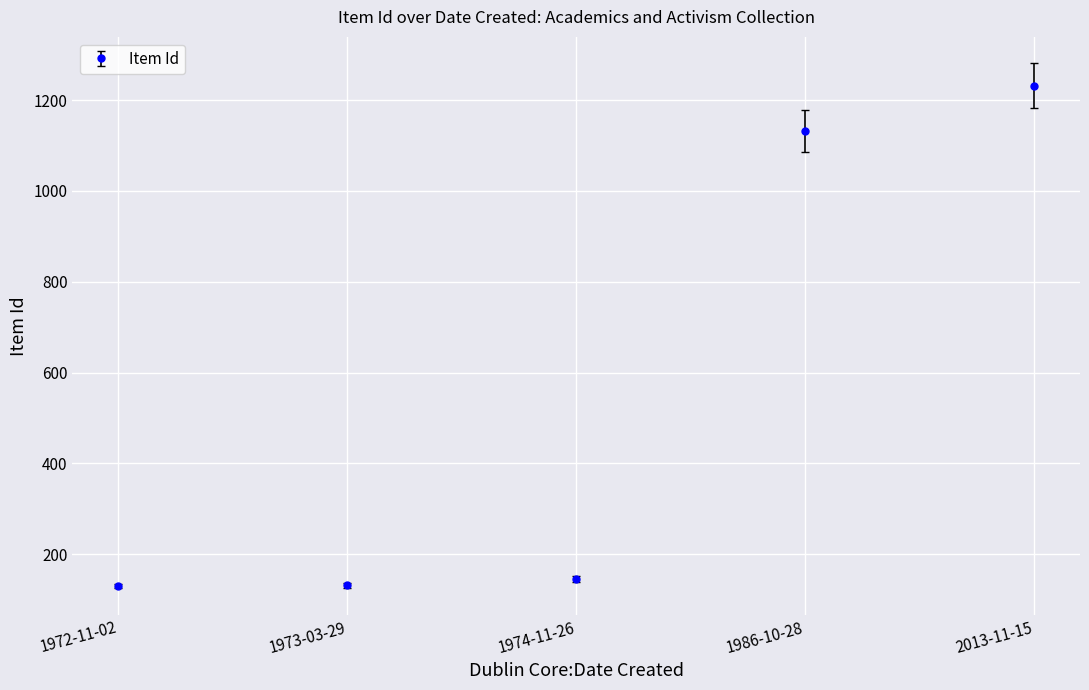

What is the maximum value shown in the chart?

1232